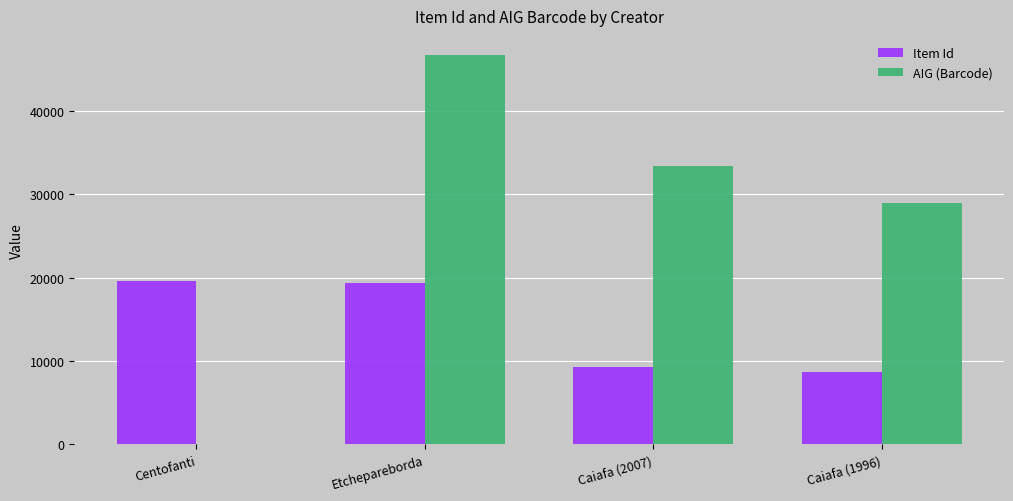

Which series changed the most between Centofanti and Caiafa (1996)?

AIG (Barcode)